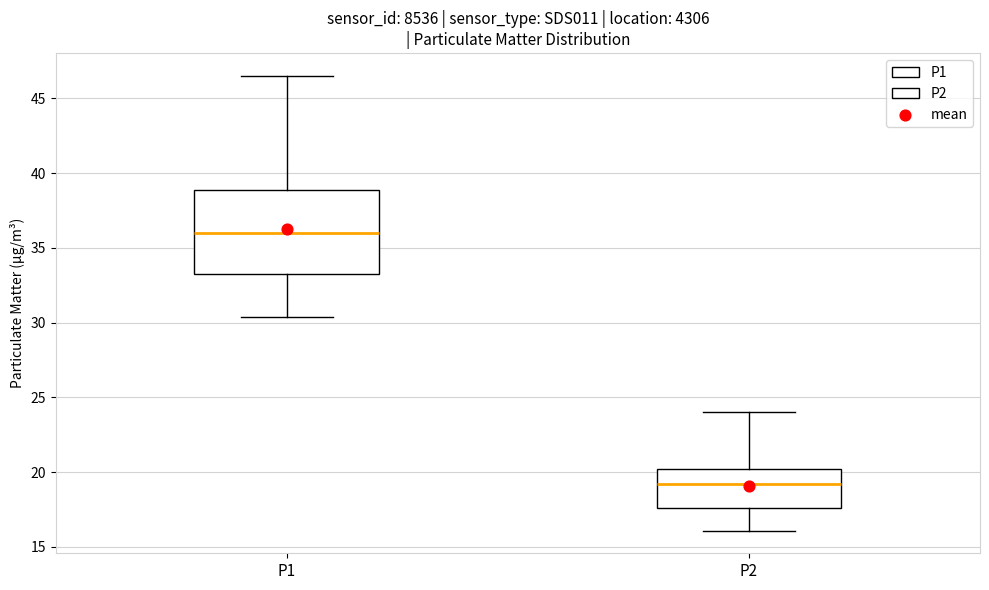

Where does the lower whisker of the box for P2 end on the y-axis? The values are not printed on the chart, so give them approximately, as read against the axis.

16.0